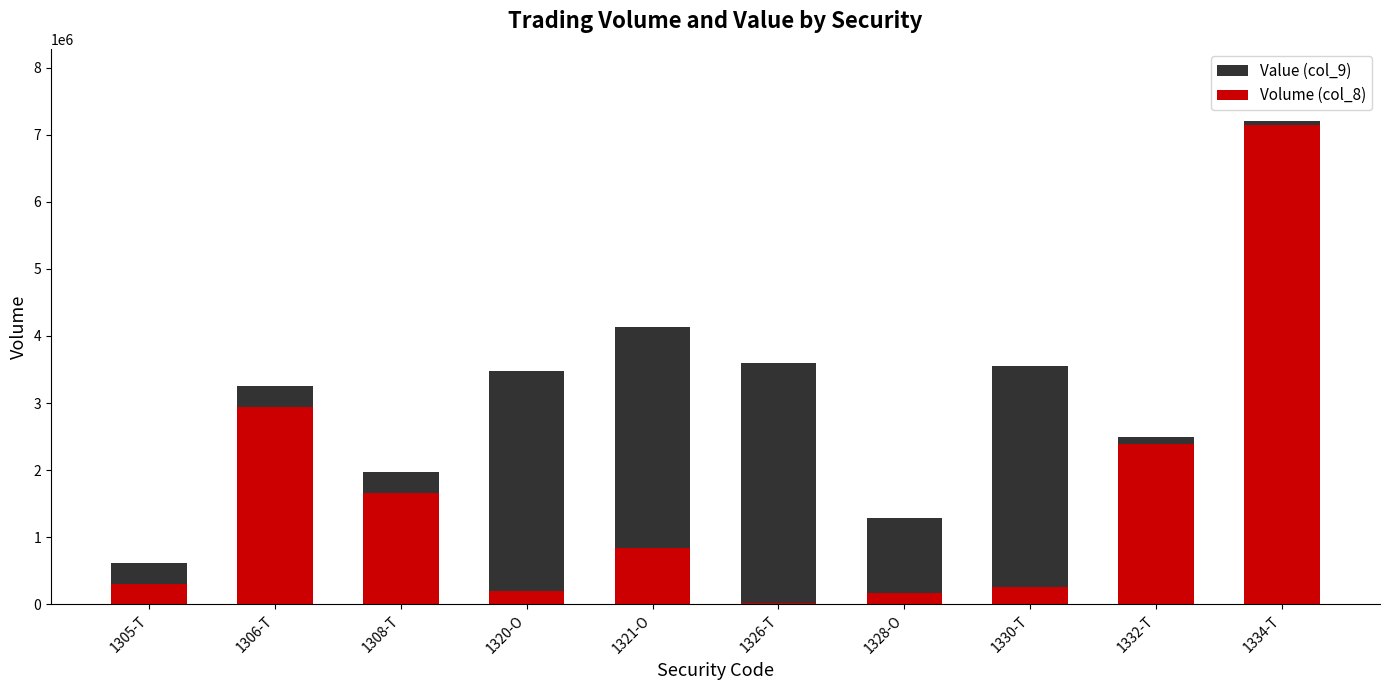

True or false: Volume (col_8) has a value of 1476815.7 at 1321-O.

False